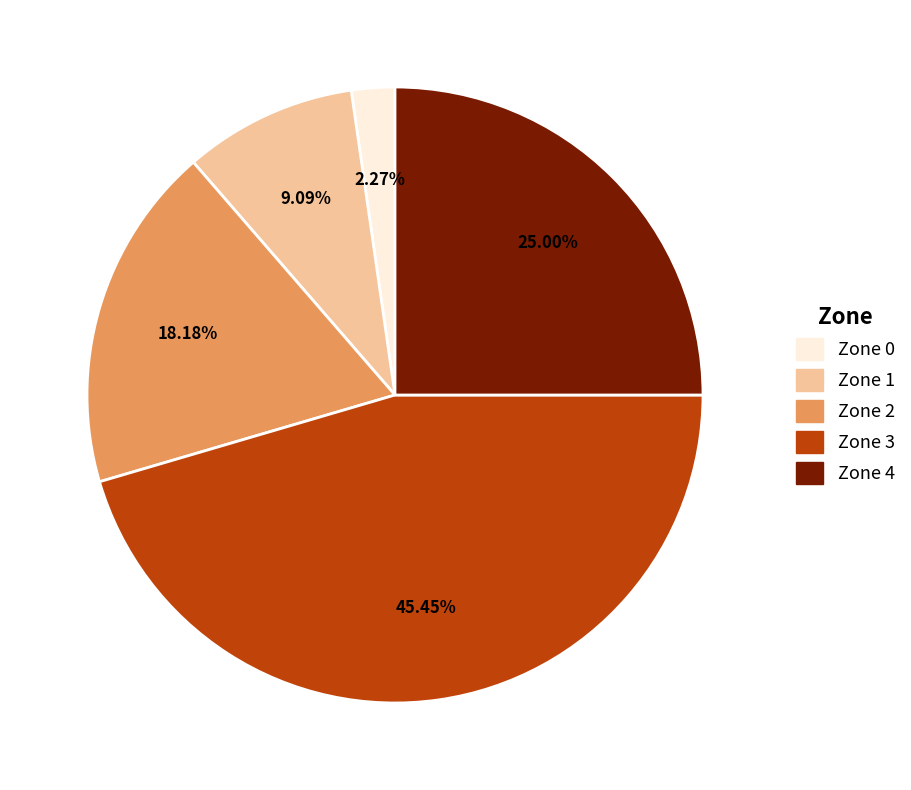

How many segments does this pie chart have?

5